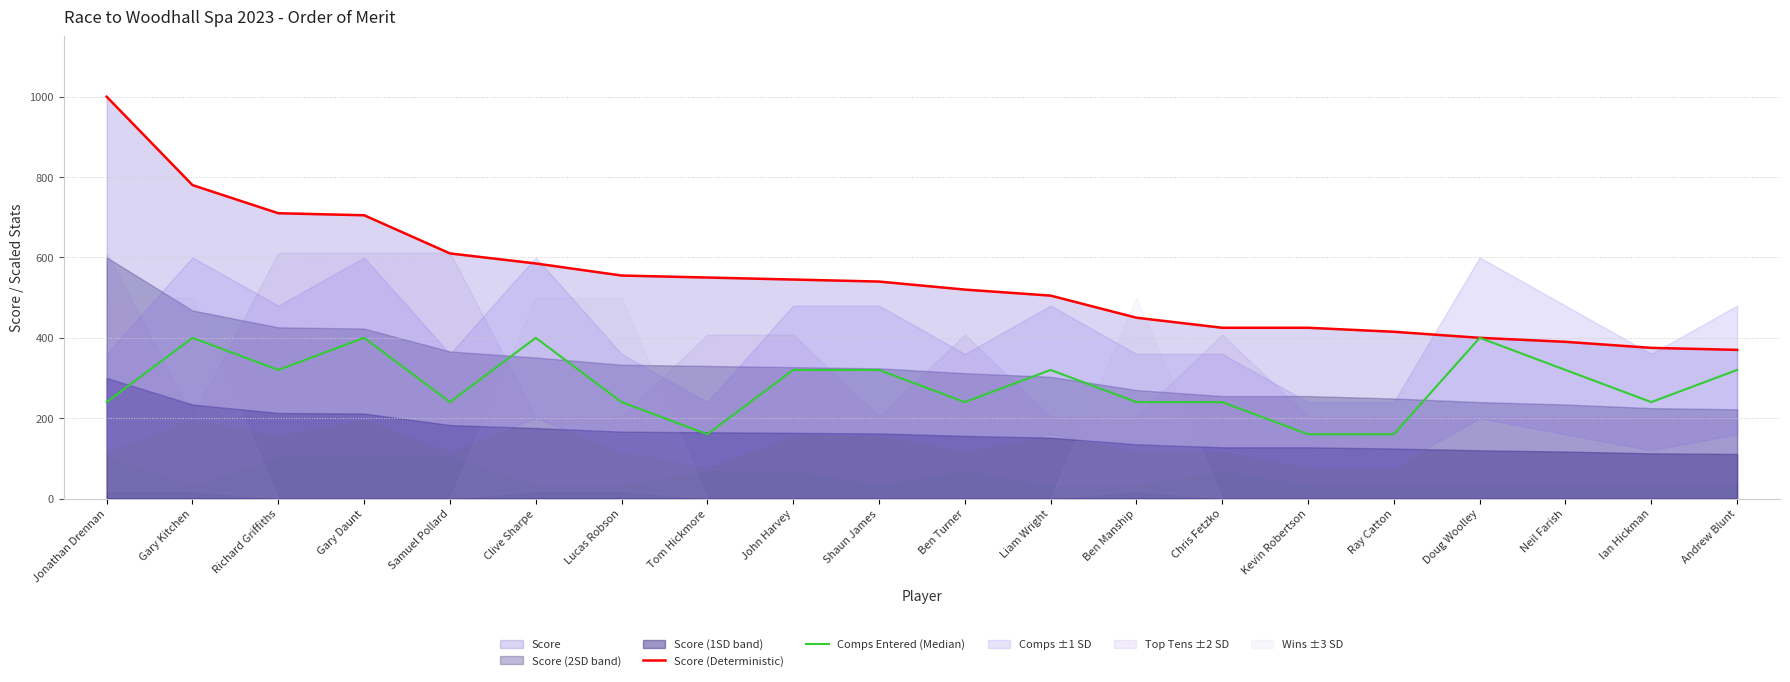

How many data points does each series have?

20